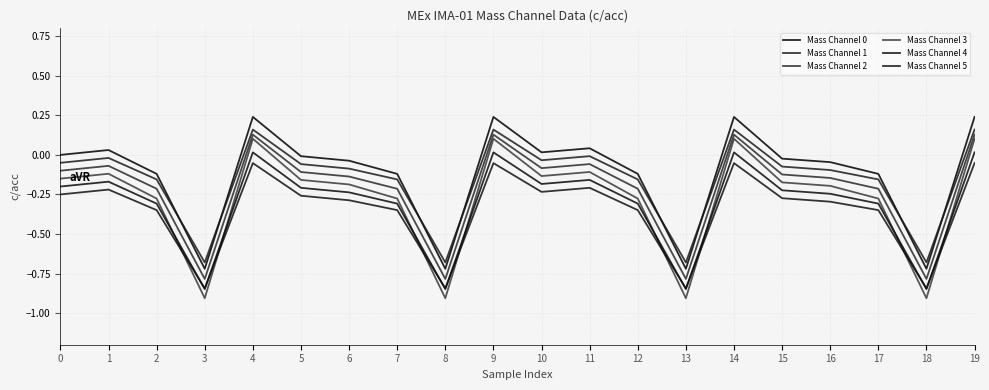

Is this an area chart (filled region under the line)?

No